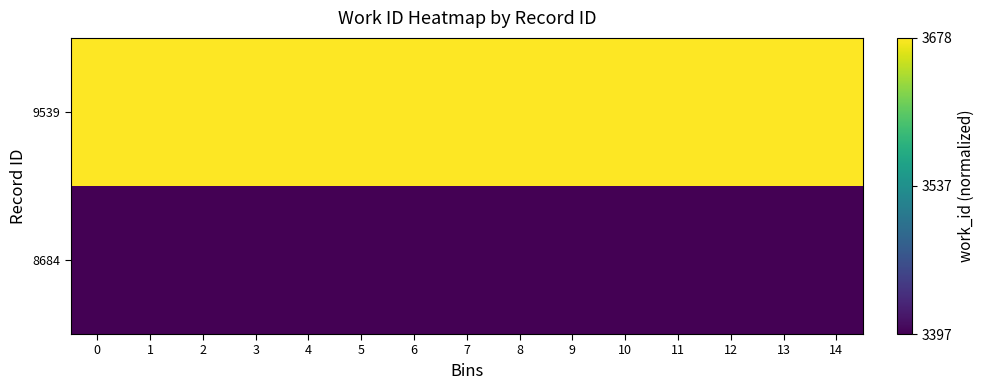

At how many categories does at least one series exceed 0?

15